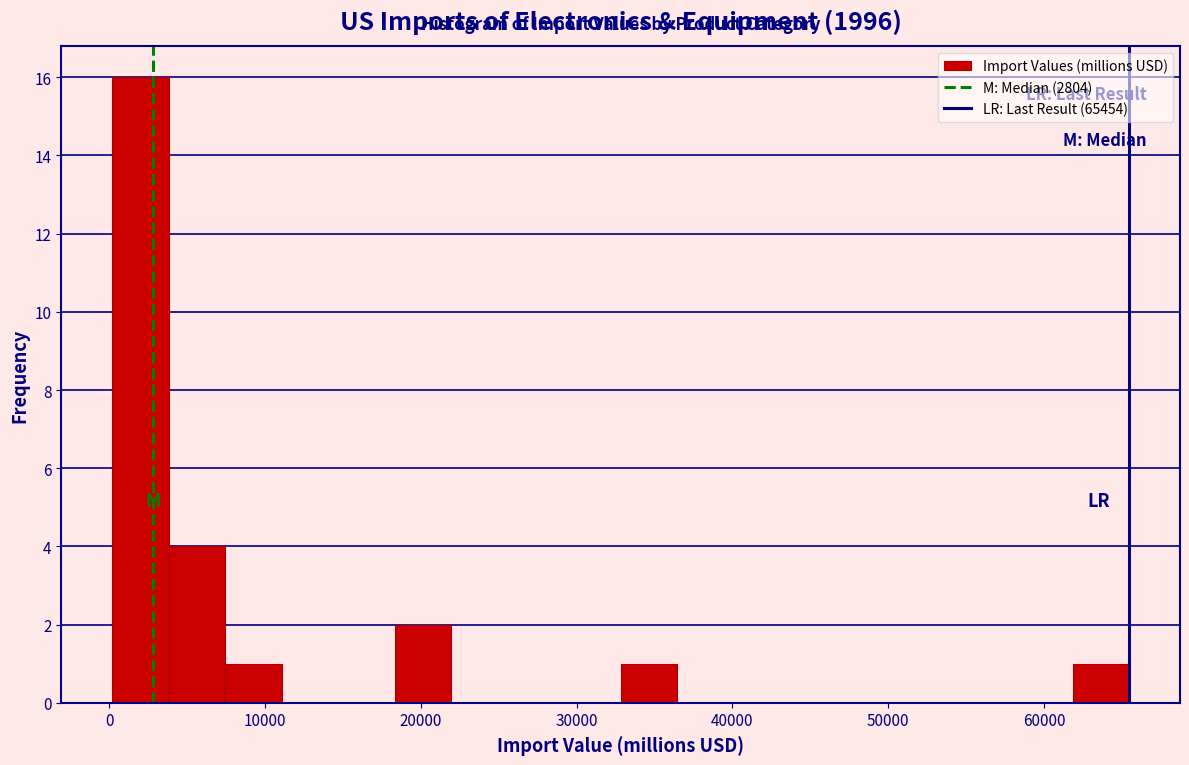

Read against the x-axis, roughly where is the centre of the tallest bar?

2000